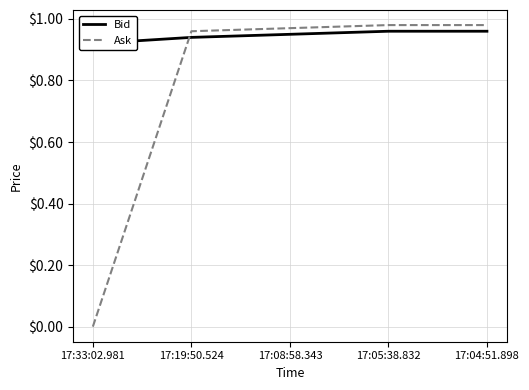

Which series changed the most between 17:19:50.524 and 17:08:58.343?

Bid